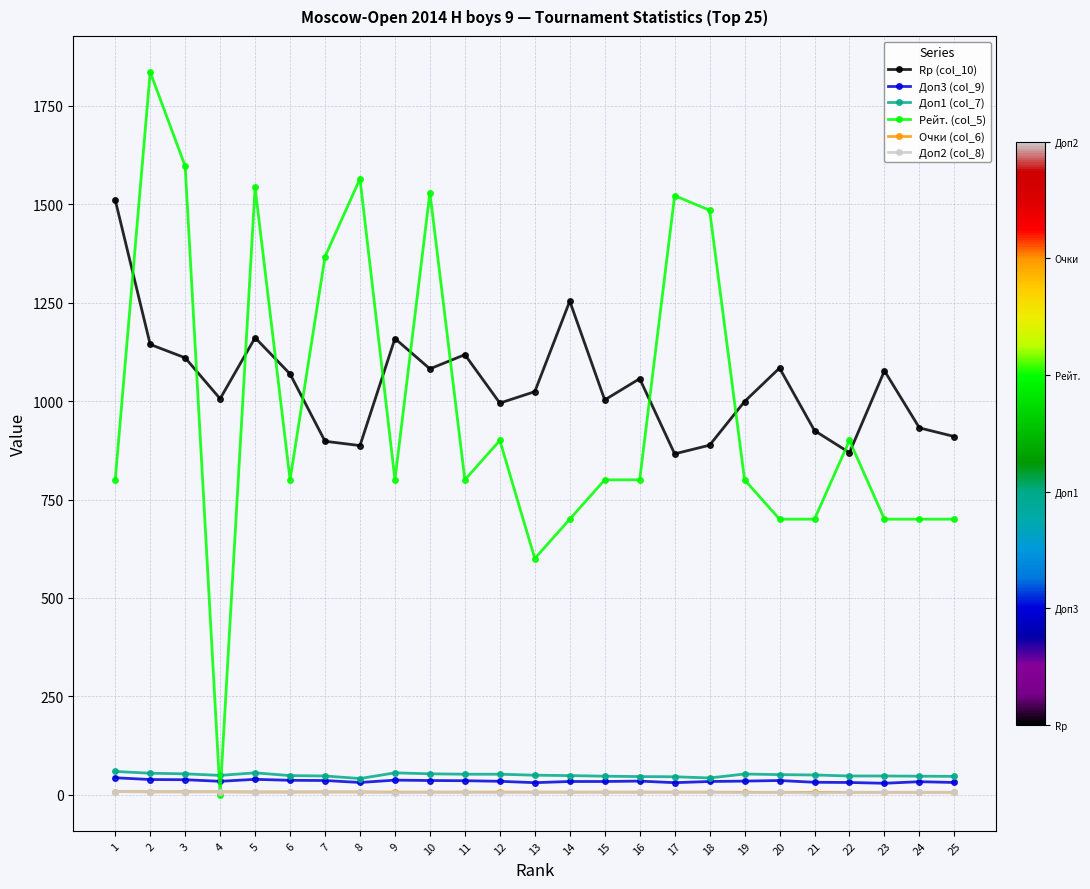

What is the value of the Доп3 (col_9) point at the 11th from the left?

35.5